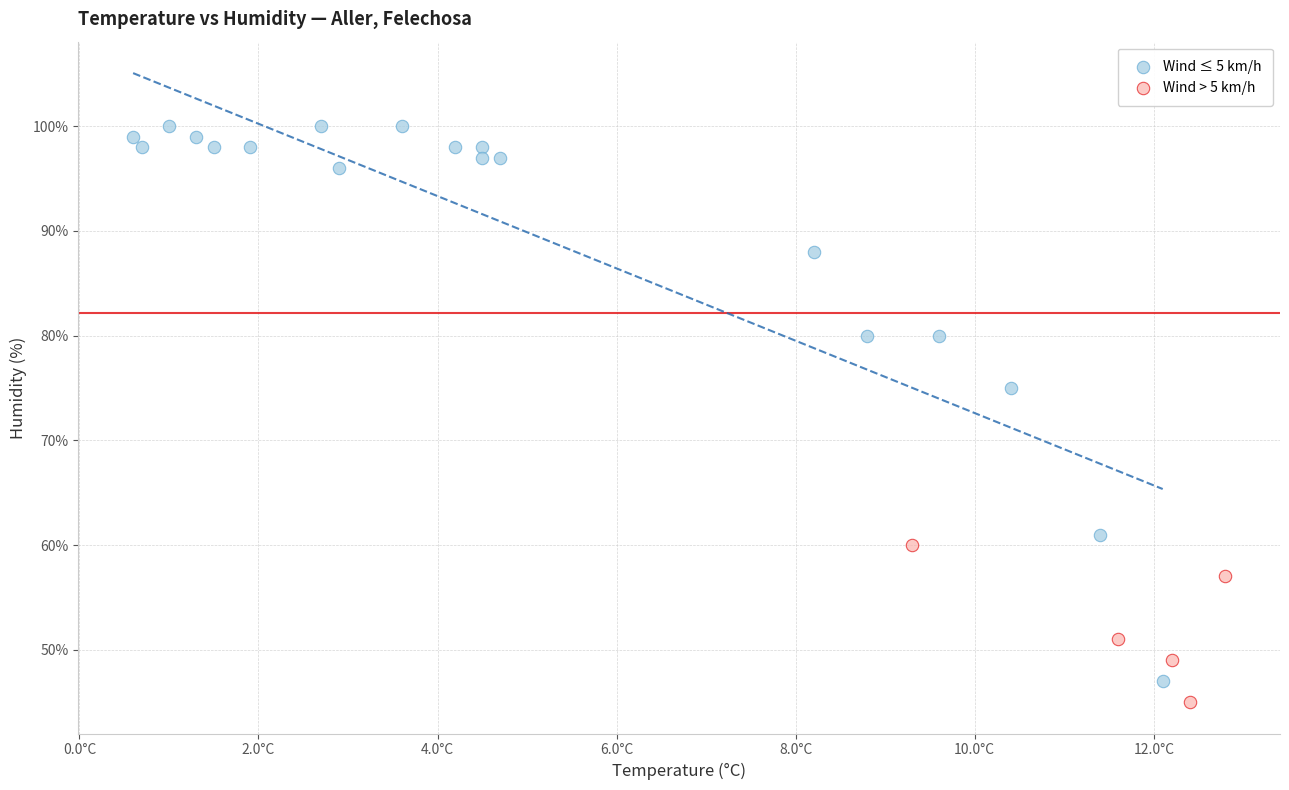

Which series reaches the maximum Y coordinate?

Wind ≤ 5 km/h